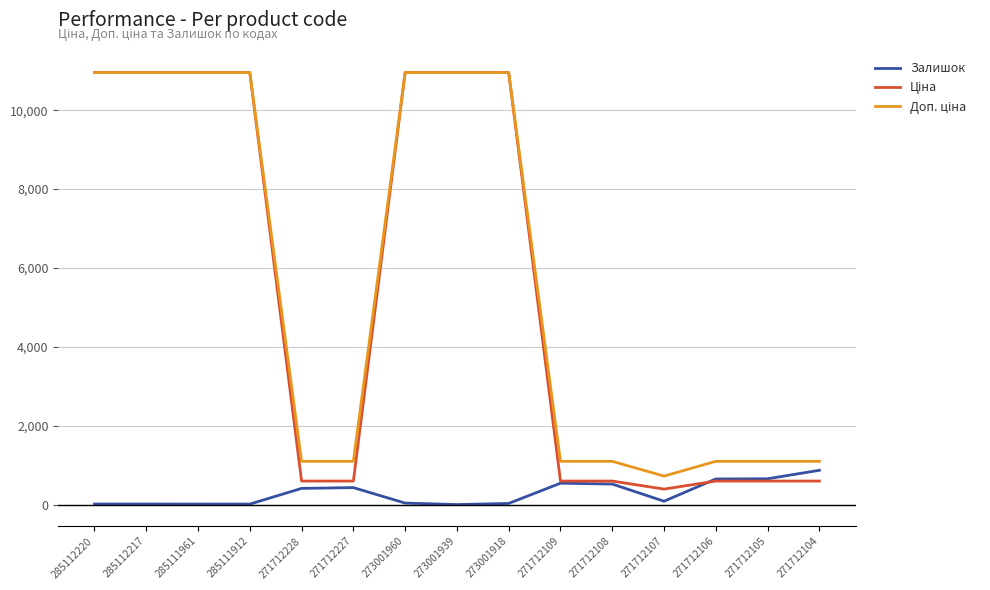

What is the greatest value displayed?

10952.0